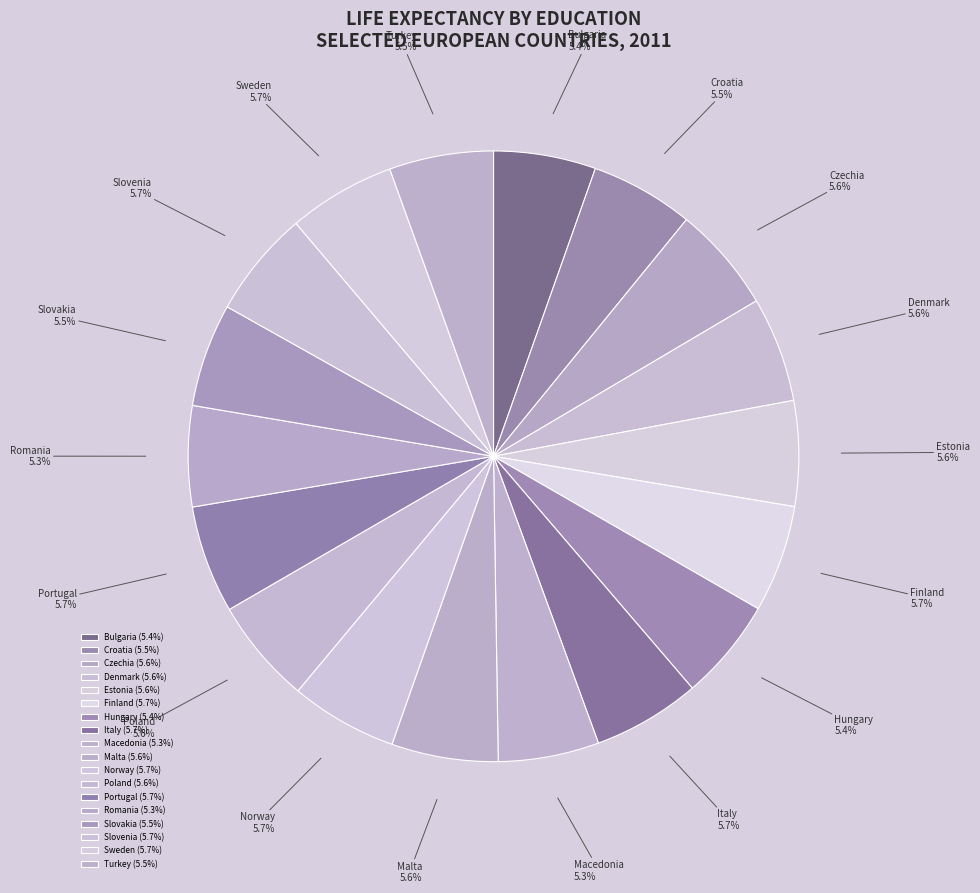

Is the sum of Italy and Estonia greater than half?

No